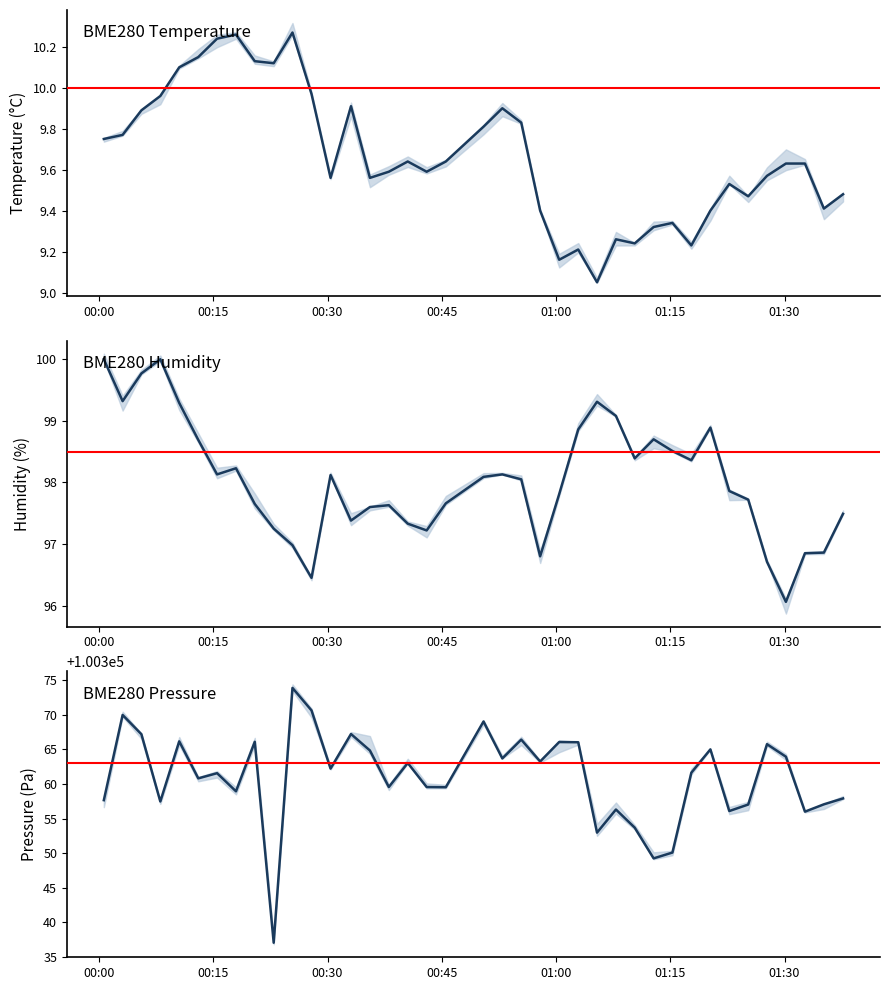

Count the number of categories in the chart.

39